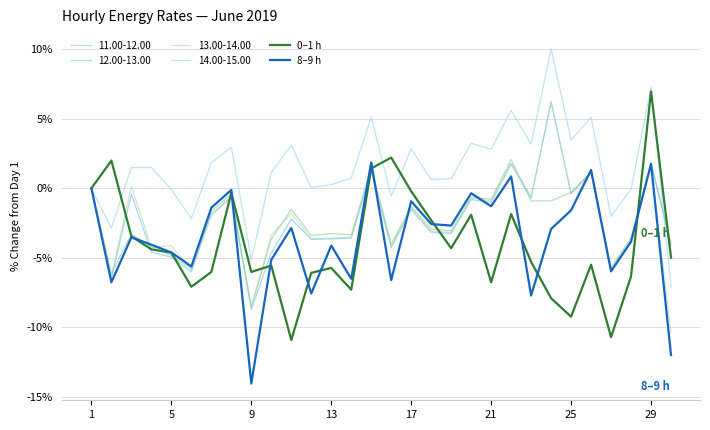

Count the number of categories in the chart.

30